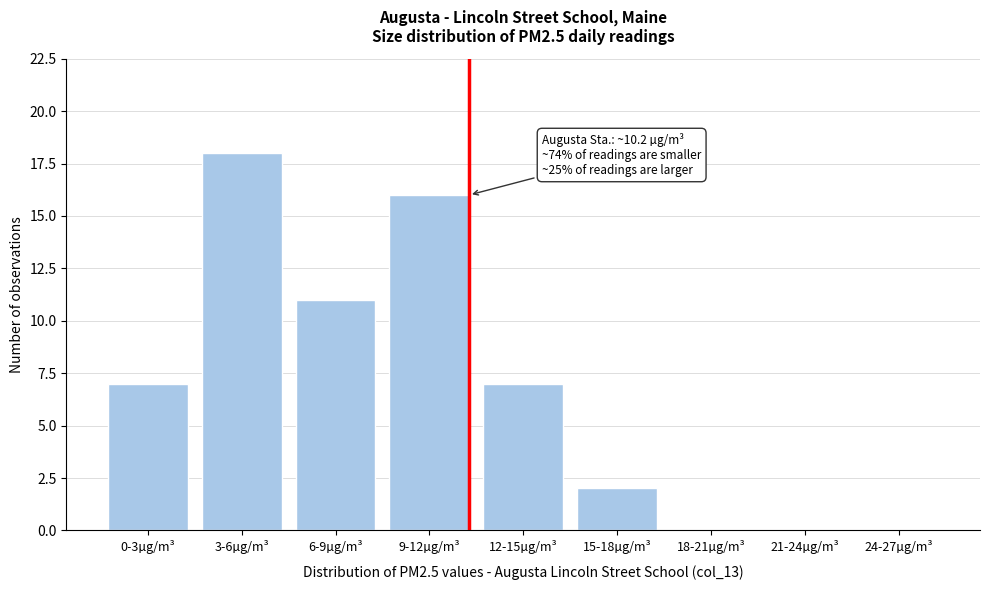

Reading left to right, list all the values displayed in this chart.

0-3µg/m³=7	3-6µg/m³=18	6-9µg/m³=11	9-12µg/m³=16	12-15µg/m³=7	15-18µg/m³=2	18-21µg/m³=0	21-24µg/m³=0	24-27µg/m³=0